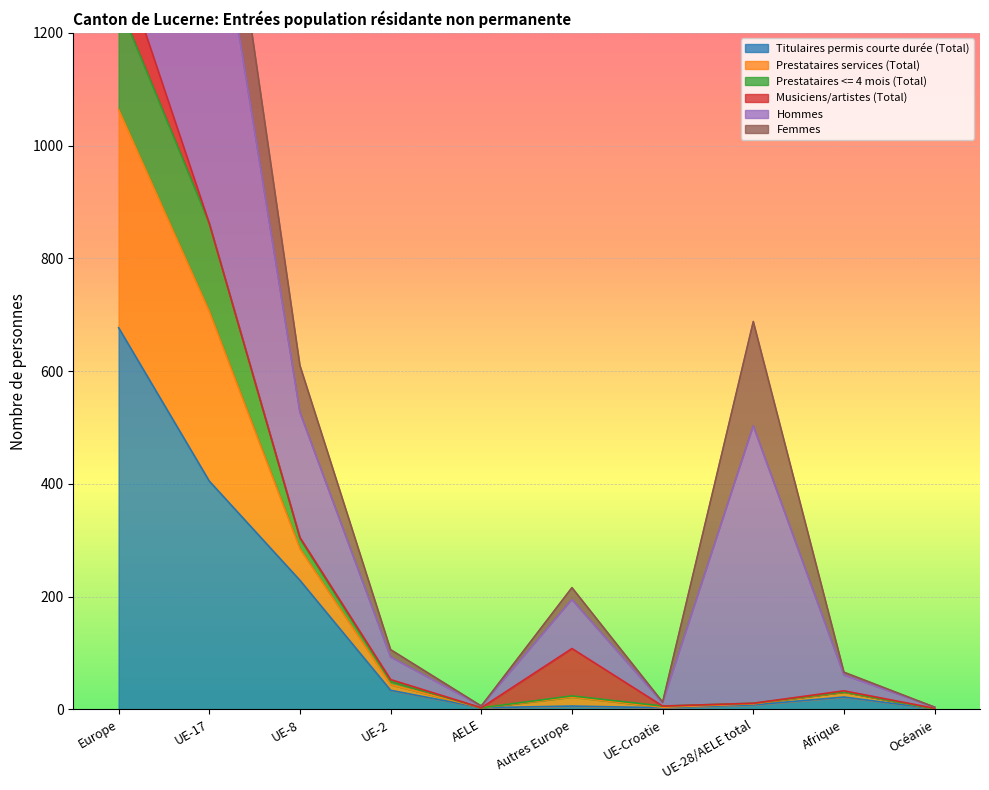

At which category does Prestataires <= 4 mois (Total) reach its first local peak?

Autres Europe